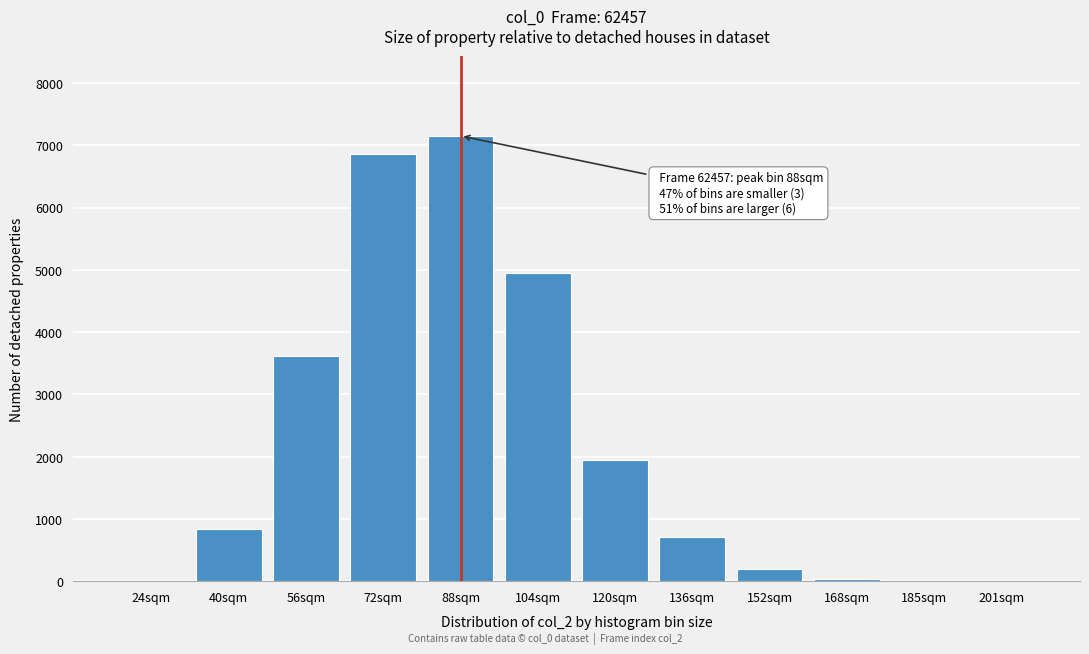

At which category does the chart reach its peak across all series?

88sqm